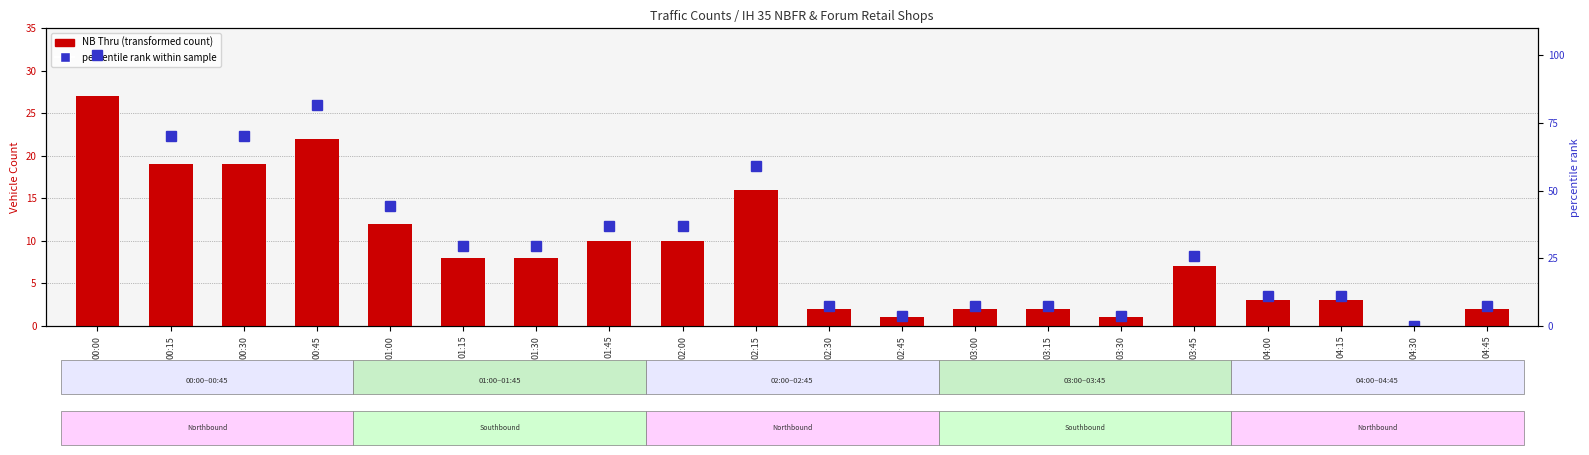

At which category is the sum across all series the highest?

00:00